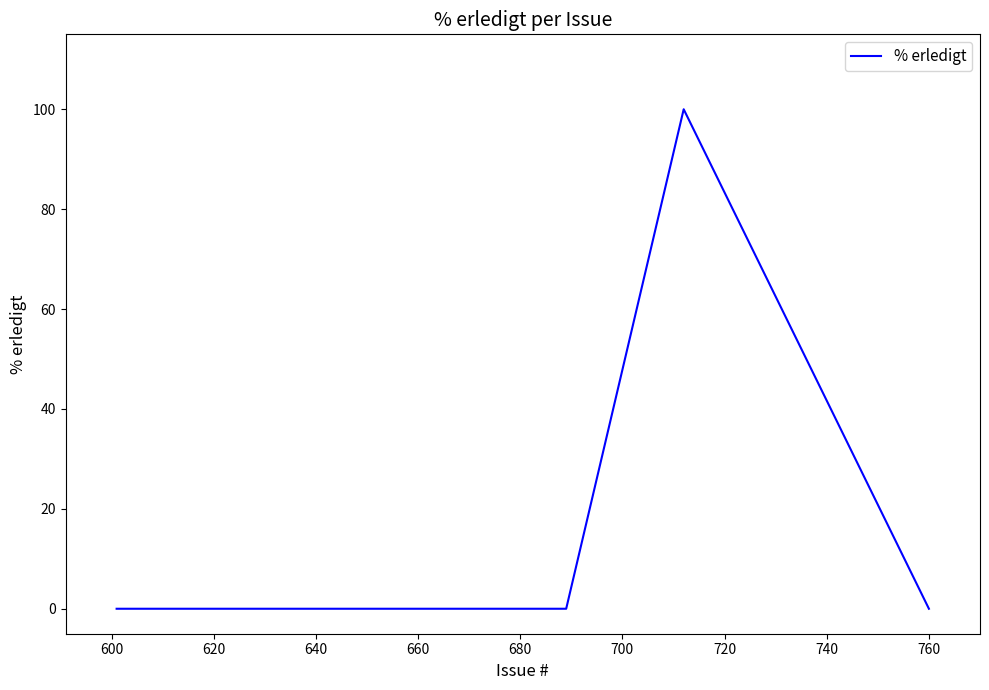

How many series are shown in this chart?

1